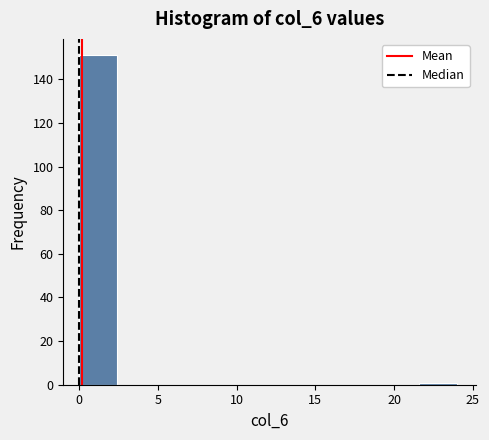

Reading left to right, list every bar in this chart as the range it spans on the x-axis followed by its height. Neither the bar edges nor the heights are printed on the chart, so give them approximately, as read against the axes.

0.0 to 2.4: 152
2.4 to 4.8: 0
4.8 to 7.2: 0
7.2 to 9.6: 0
9.6 to 12.0: 0
12.0 to 14.4: 0
14.4 to 16.8: 0
16.8 to 19.2: 0
19.2 to 21.6: 0
21.6 to 24.0: under 2